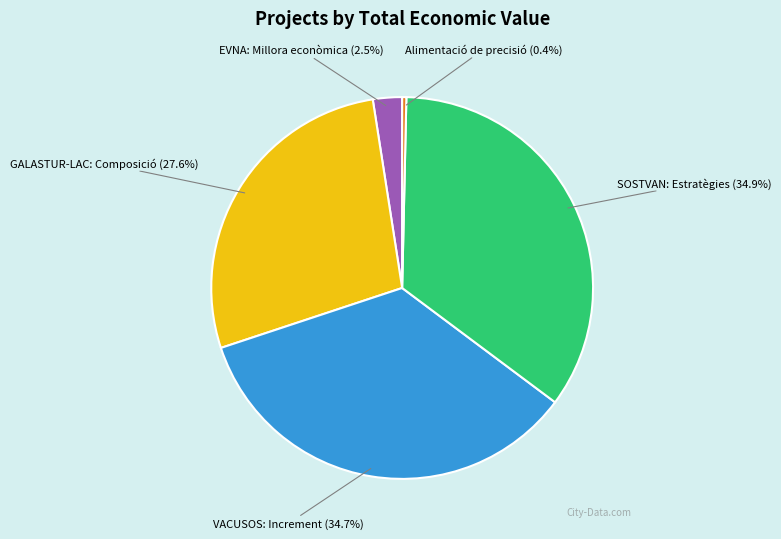

Does any single category account for the majority?

No